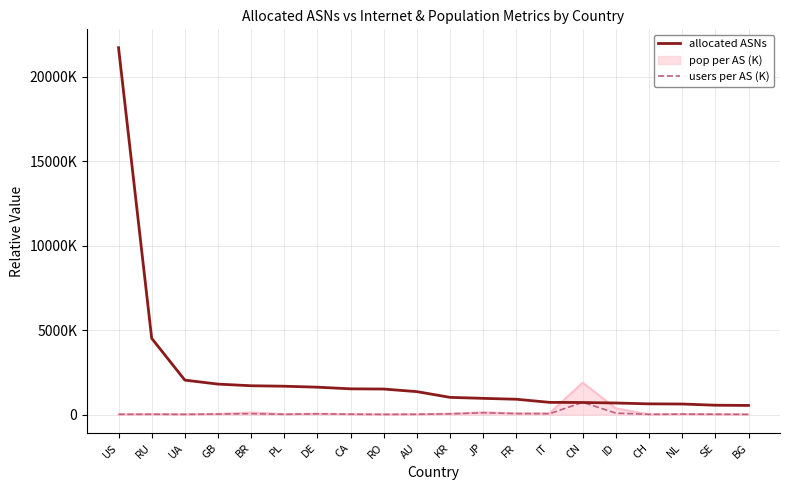

What is the sum of the allocated ASNs values at FR and NL?

1526.0